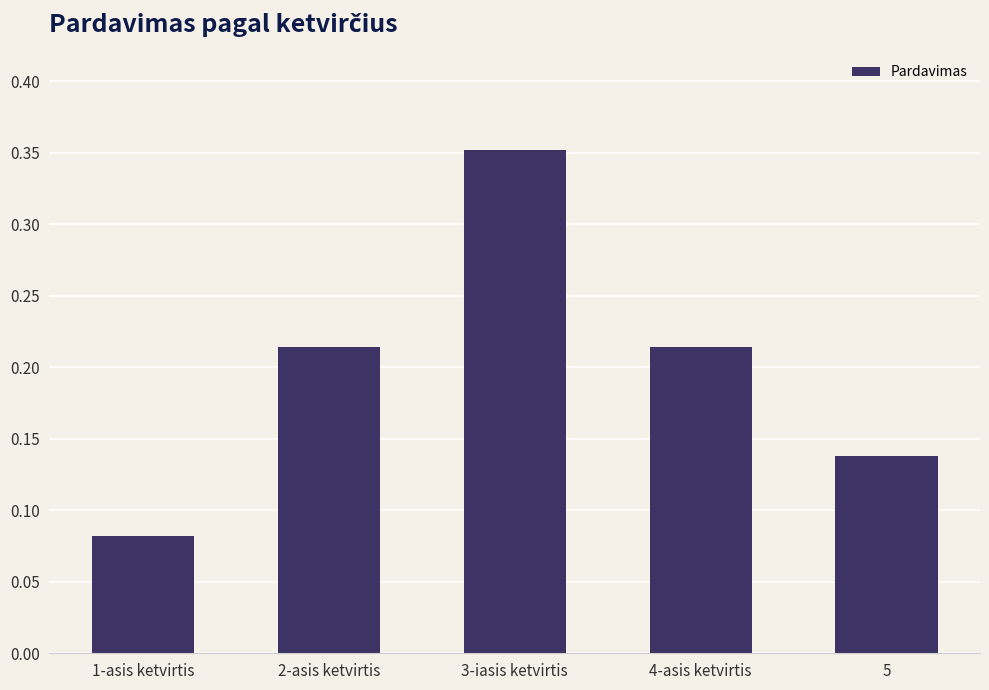

Between 1-asis ketvirtis and 3-iasis ketvirtis, which is larger?

3-iasis ketvirtis